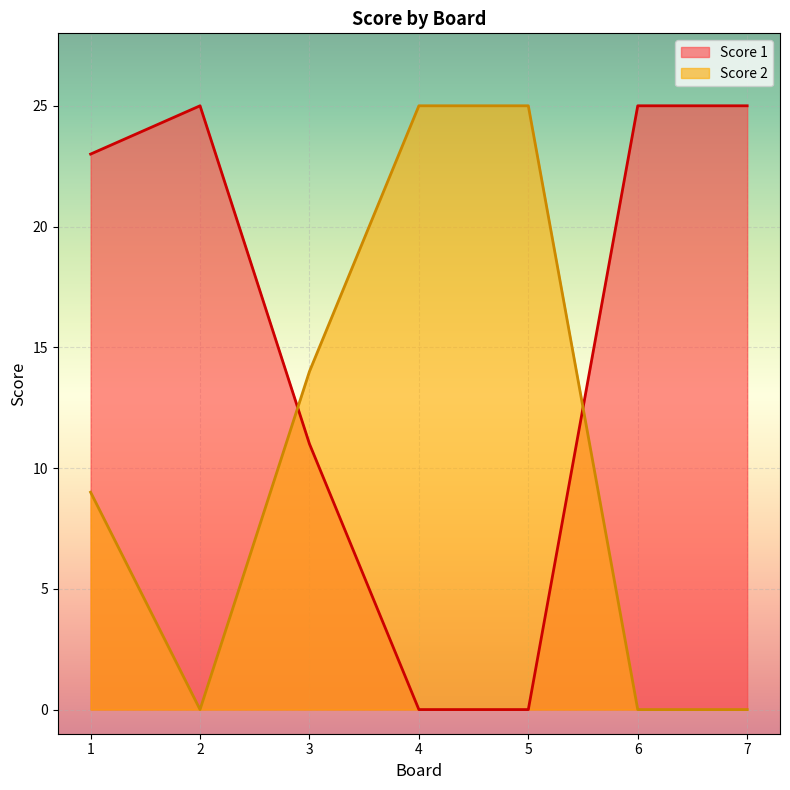

Rank the series by their average value, from highest to lowest.

Score 1, Score 2